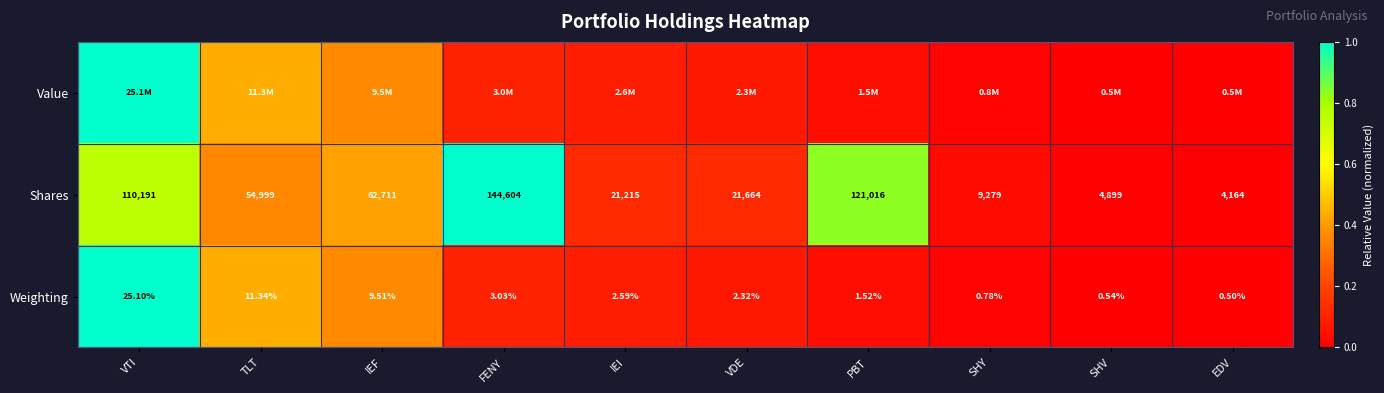

Where is Weighting nearest to the value 12?

TLT